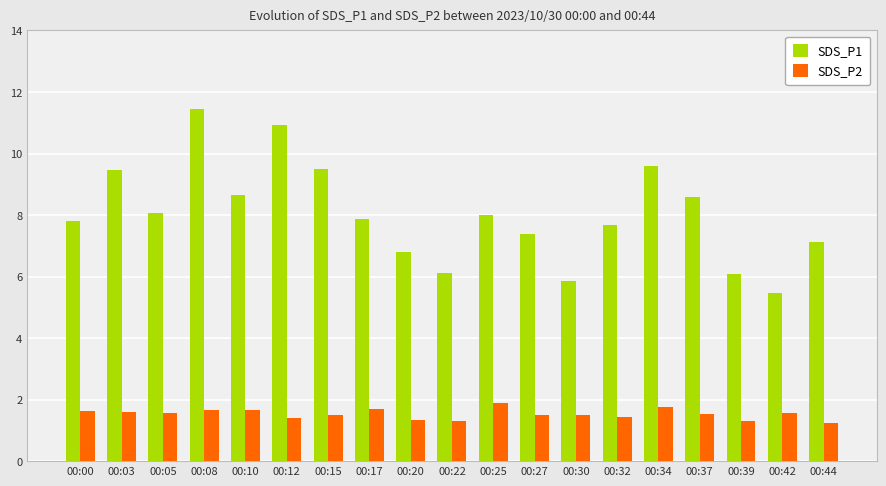

Which series has the widest spread of values?

SDS_P1